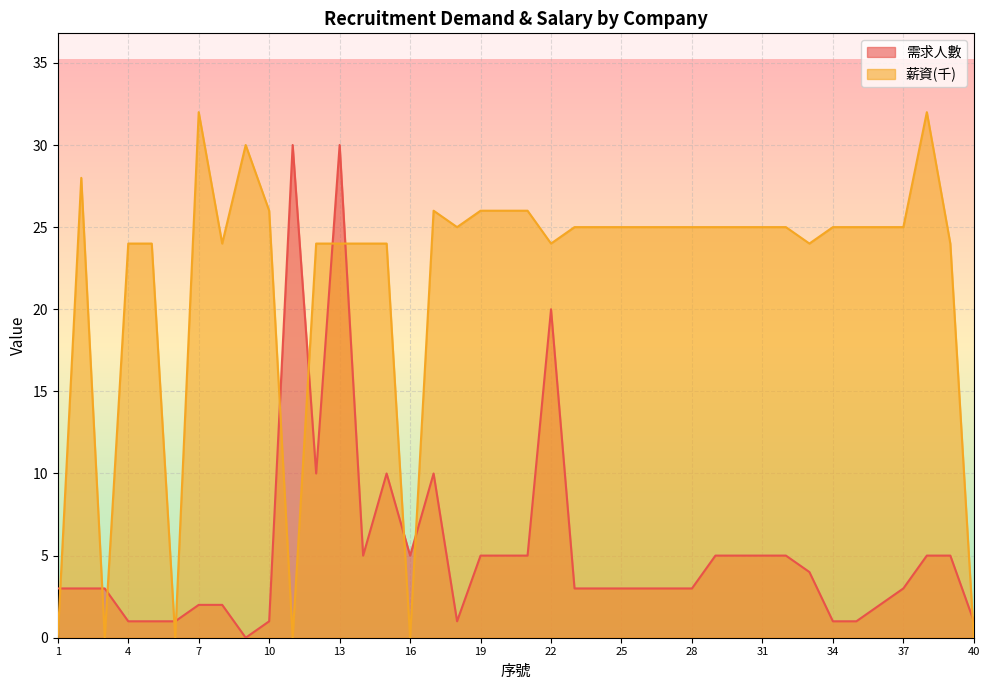

Where is 需求人數 nearest to the value 15?

12